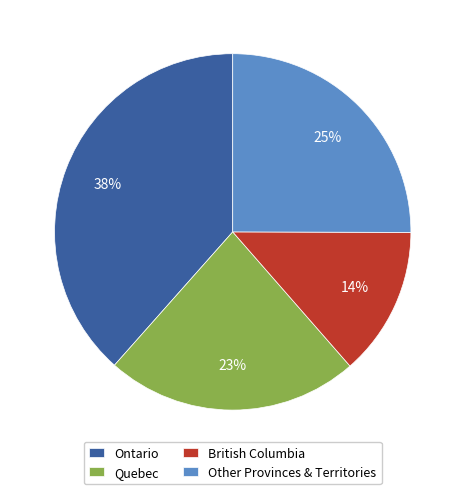

What is the largest slice in the pie chart?

Ontario